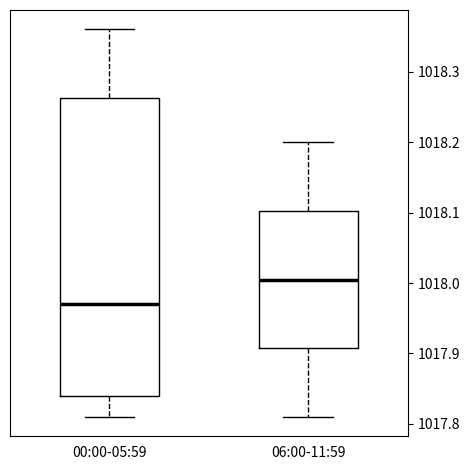

Where does the lower whisker of the box for 00:00-05:59 end on the y-axis? The values are not printed on the chart, so give them approximately, as read against the axis.

1017.81